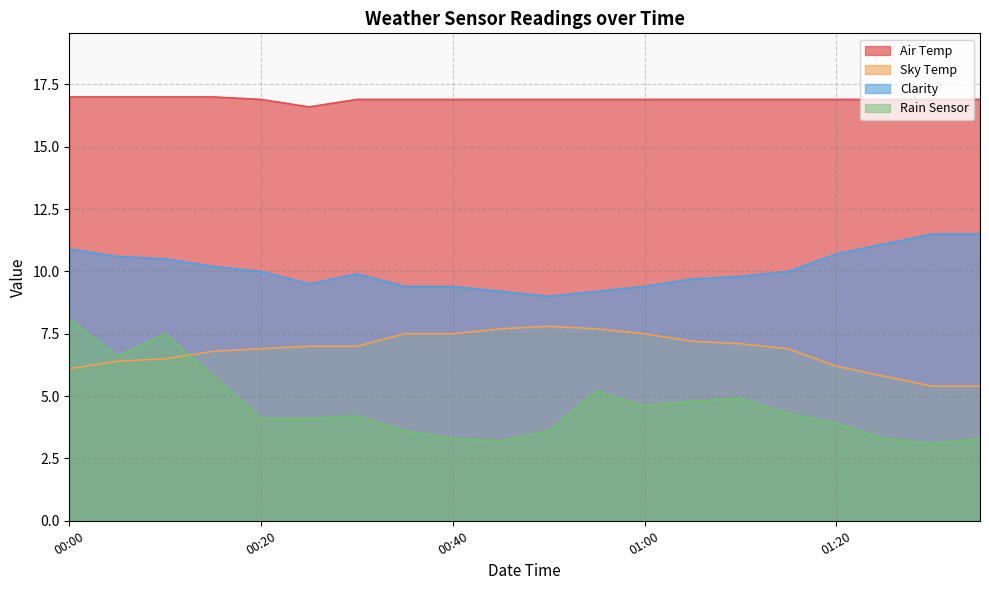

How many categories are shown in the chart?

20